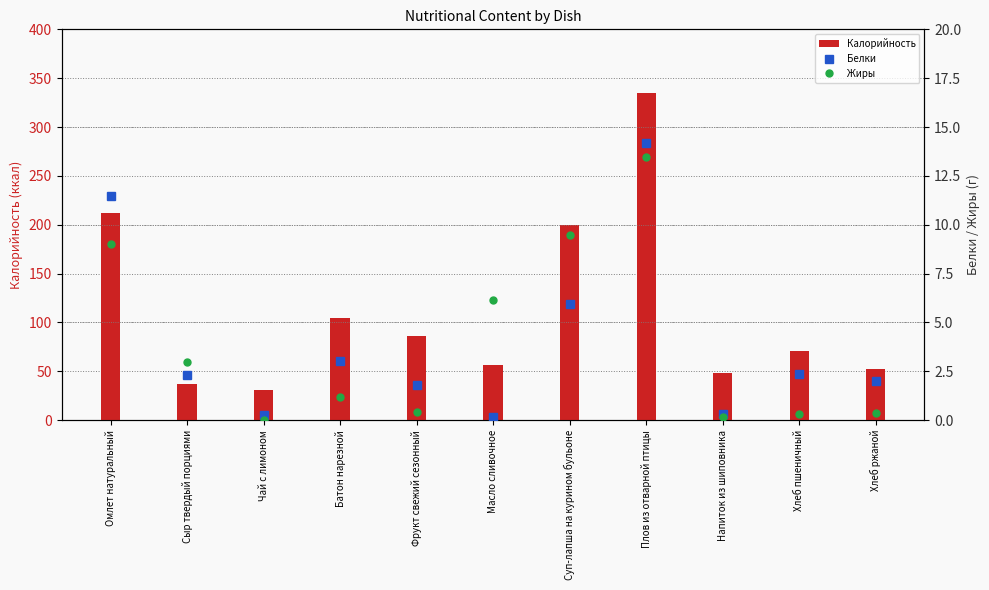

What are all the series names shown in the legend?

Калорийность, Белки, Жиры